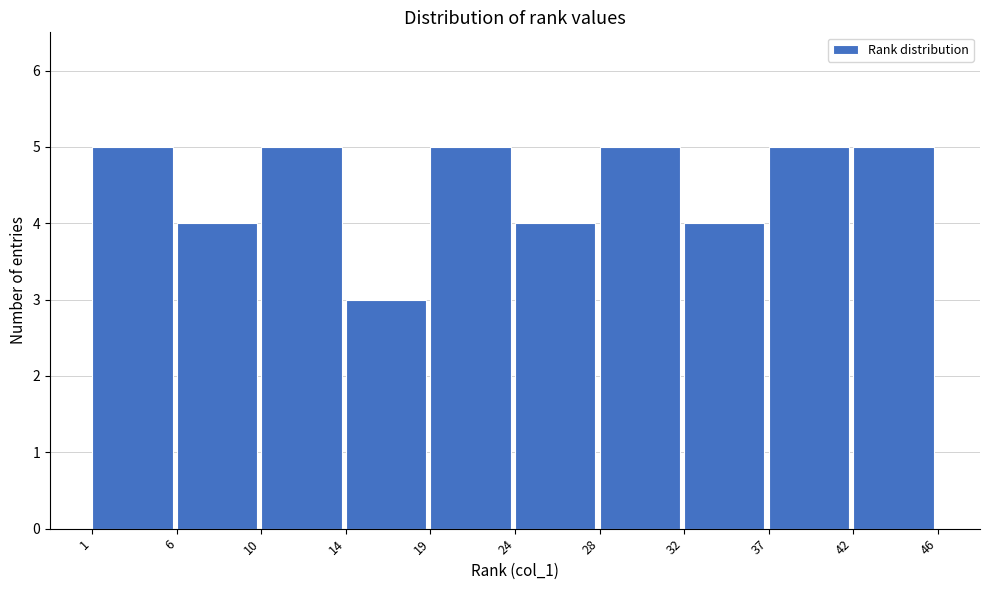

Reading left to right, transcribe all the data shown in this chart.

1=5	6=4	10=5	14=3	19=5	24=4	28=5	32=4	37=5	42=5